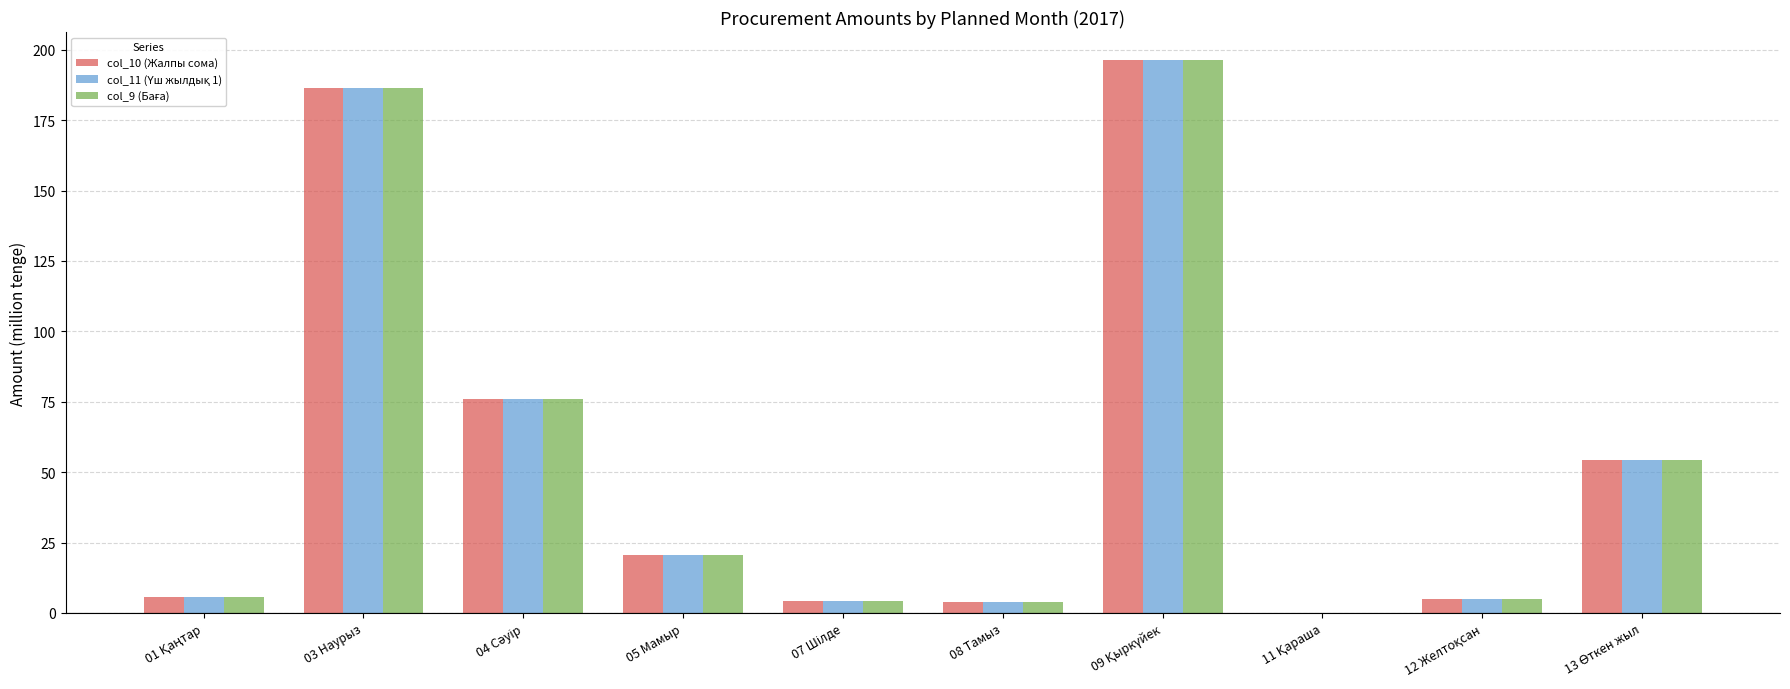

What is the greatest value displayed?

196.4